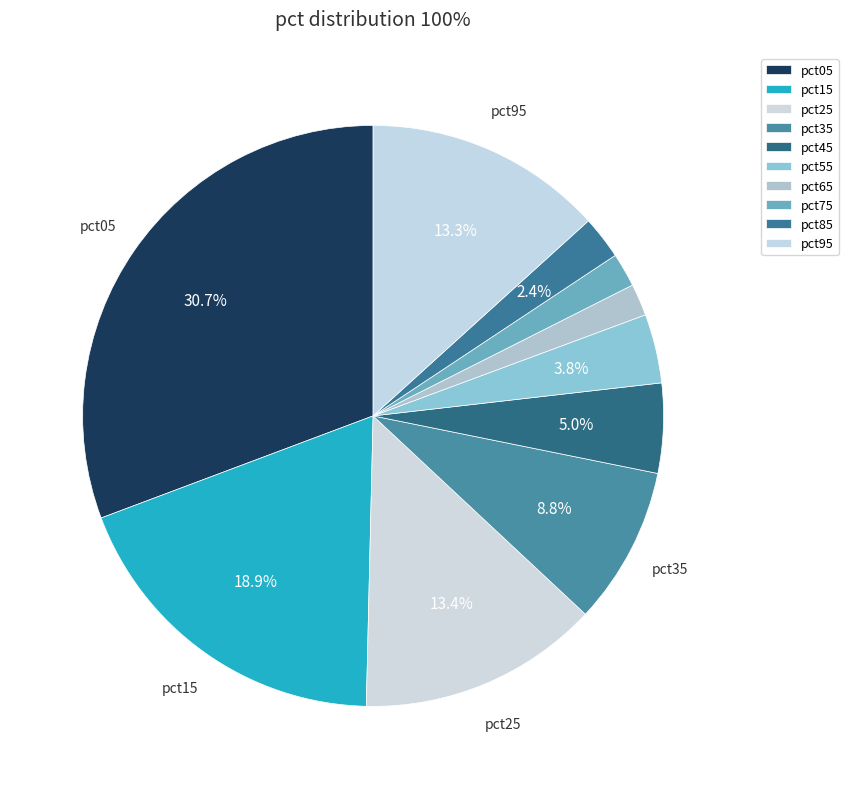

What portion of the pie excludes pct75?

98.1%